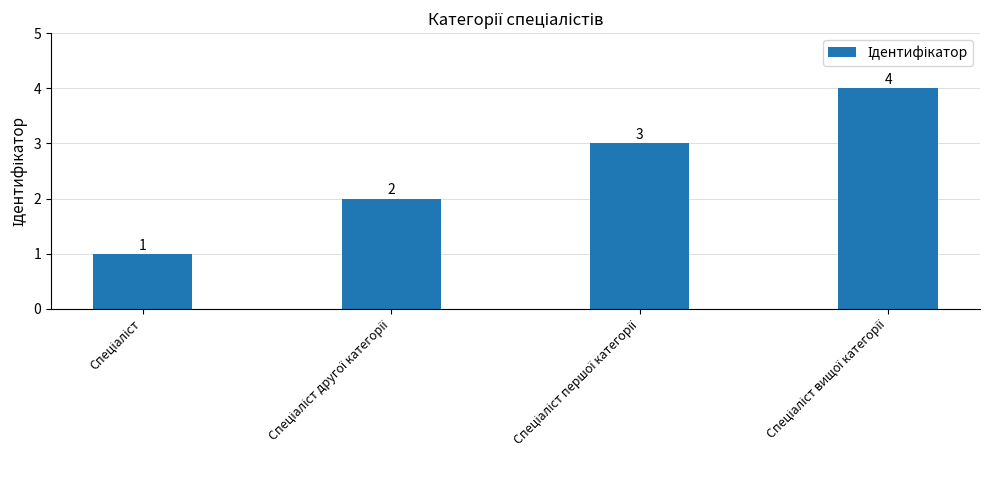

What is the value of the 3rd bar from the left?

3